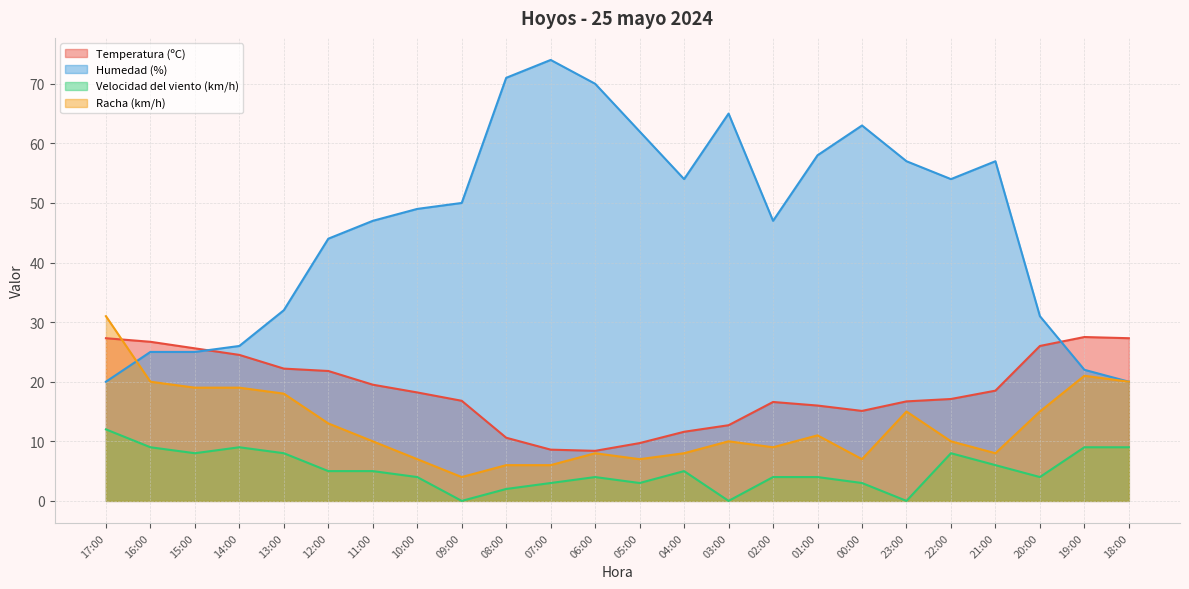

Reading left to right, extract all data points from this chart.

Temperatura (ºC): 27.3	26.7	25.6	24.5	22.2	21.8	19.5	18.2	16.8	10.6	8.6	8.4	9.7	11.6	12.7	16.6	16.0	15.1	16.7	17.1	18.5	26.0	27.5	27.3
Humedad (%): 20.0	25.0	25.0	26.0	32.0	44.0	47.0	49.0	50.0	71.0	74.0	70.0	62.0	54.0	65.0	47.0	58.0	63.0	57.0	54.0	57.0	31.0	22.0	20.0
Velocidad del viento (km/h): 12.0	9.0	8.0	9.0	8.0	5.0	5.0	4.0	0.0	2.0	3.0	4.0	3.0	5.0	0.0	4.0	4.0	3.0	0.0	8.0	6.0	4.0	9.0	9.0
Racha (km/h): 31.0	20.0	19.0	19.0	18.0	13.0	10.0	7.0	4.0	6.0	6.0	8.0	7.0	8.0	10.0	9.0	11.0	7.0	15.0	10.0	8.0	15.0	21.0	20.0